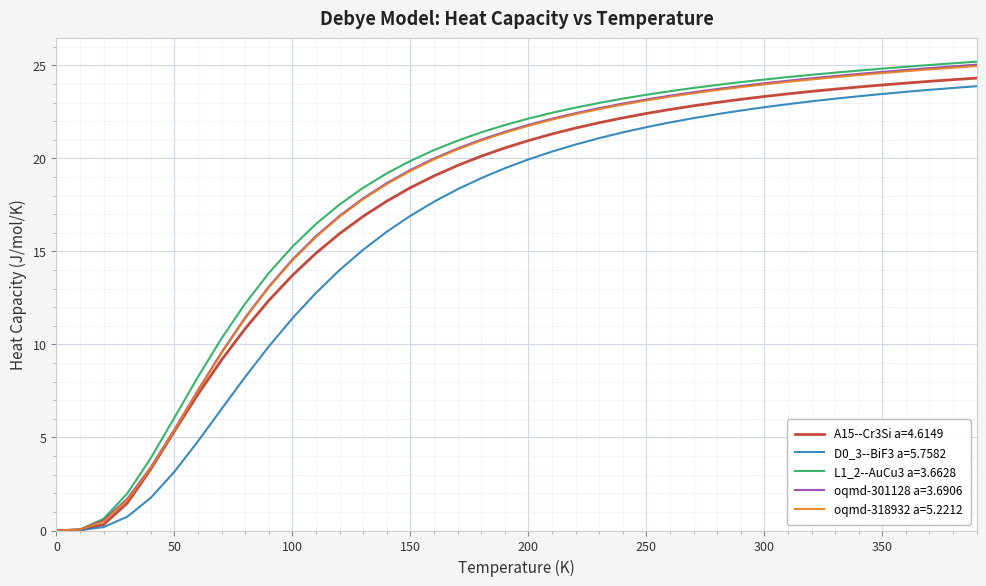

Which series has the largest range (max minus min)?

L1_2--AuCu3 a=3.6628